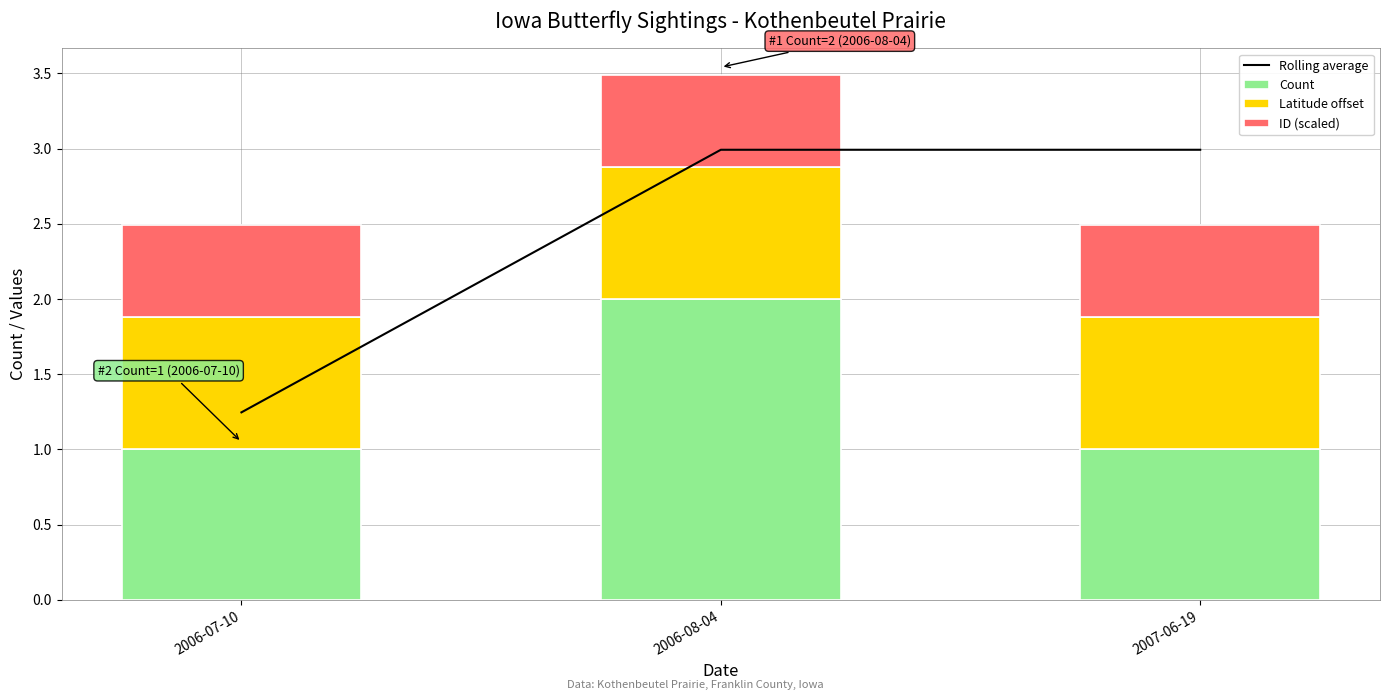

Which has a higher value, 2006-07-10 or 2007-06-19?

2007-06-19